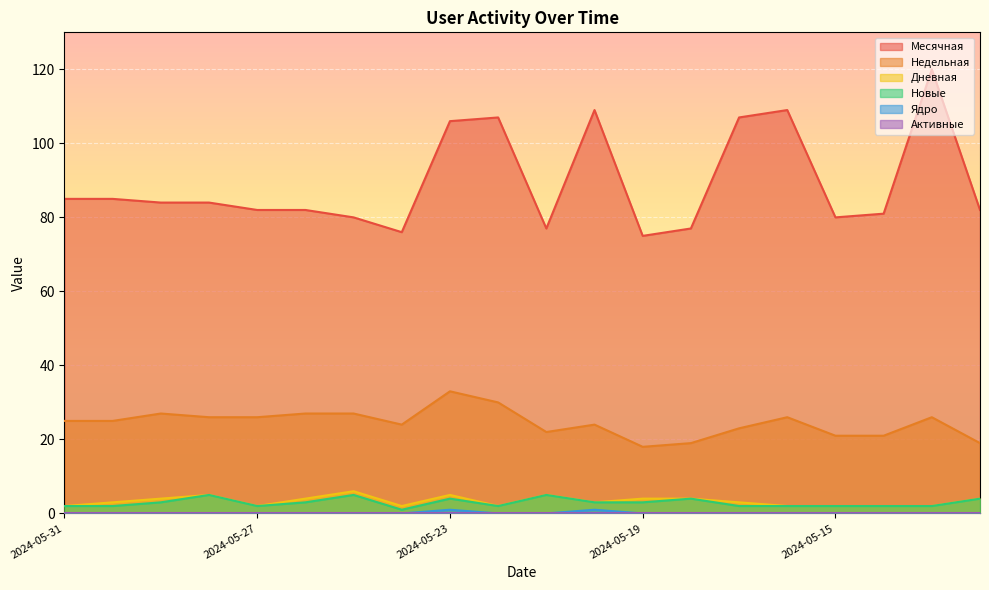

True or false: Дневная and Новые cross at least once.

False